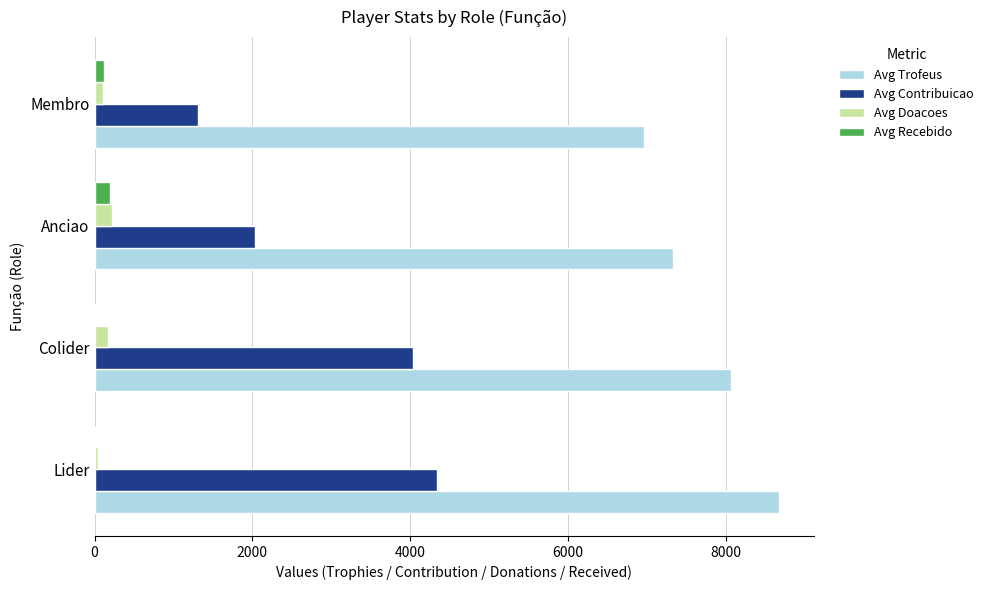

How many distinct data groups are displayed?

4